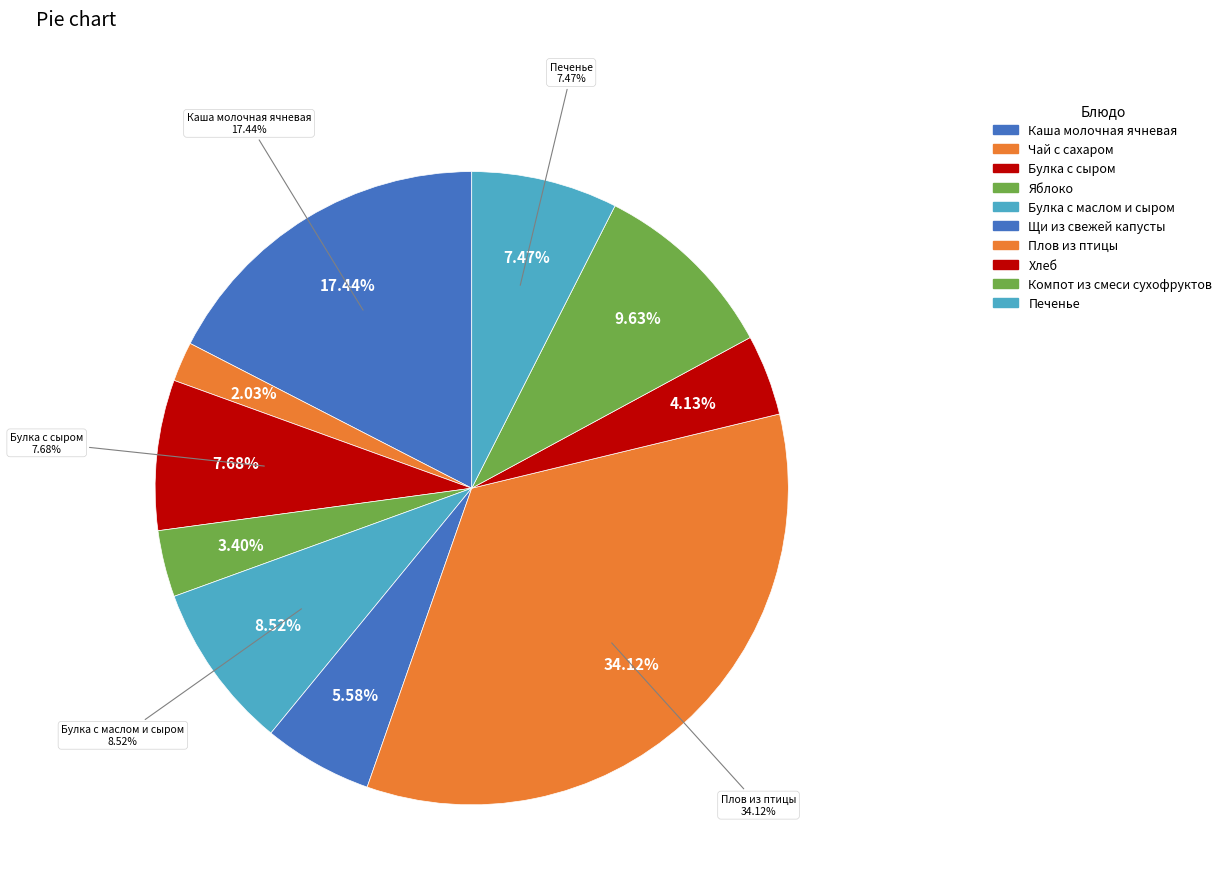

To the nearest percent, what is the difference between the Щи из свежей капусты and Булка с маслом и сыром slice percentages?

3%